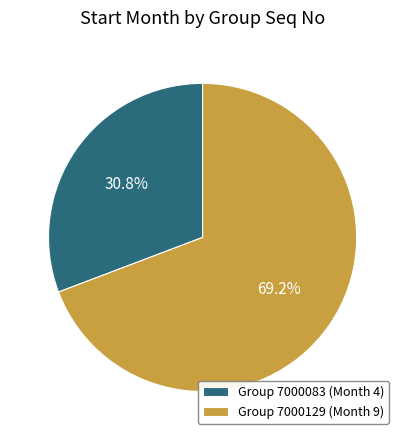

How much of the chart is everything except Group 7000129 (Month 9)?

30.8%